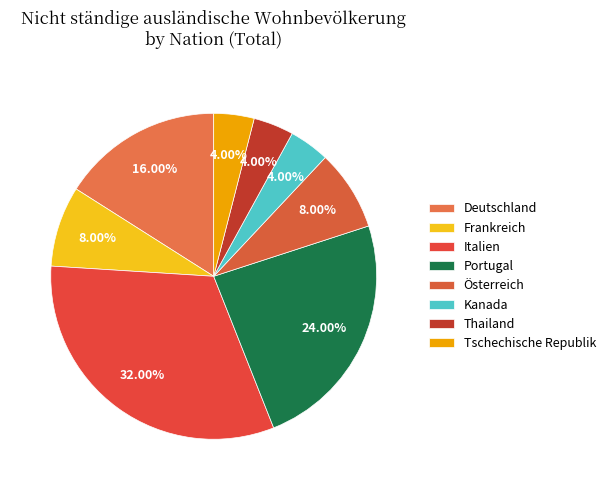

How many slices are in this pie chart?

8